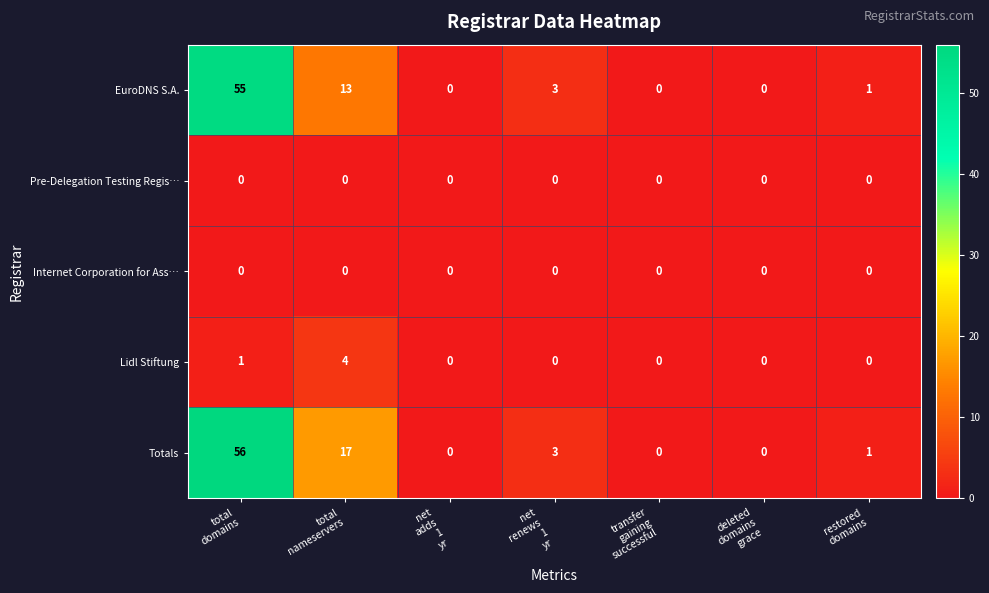

Which series has the widest spread of values?

Totals